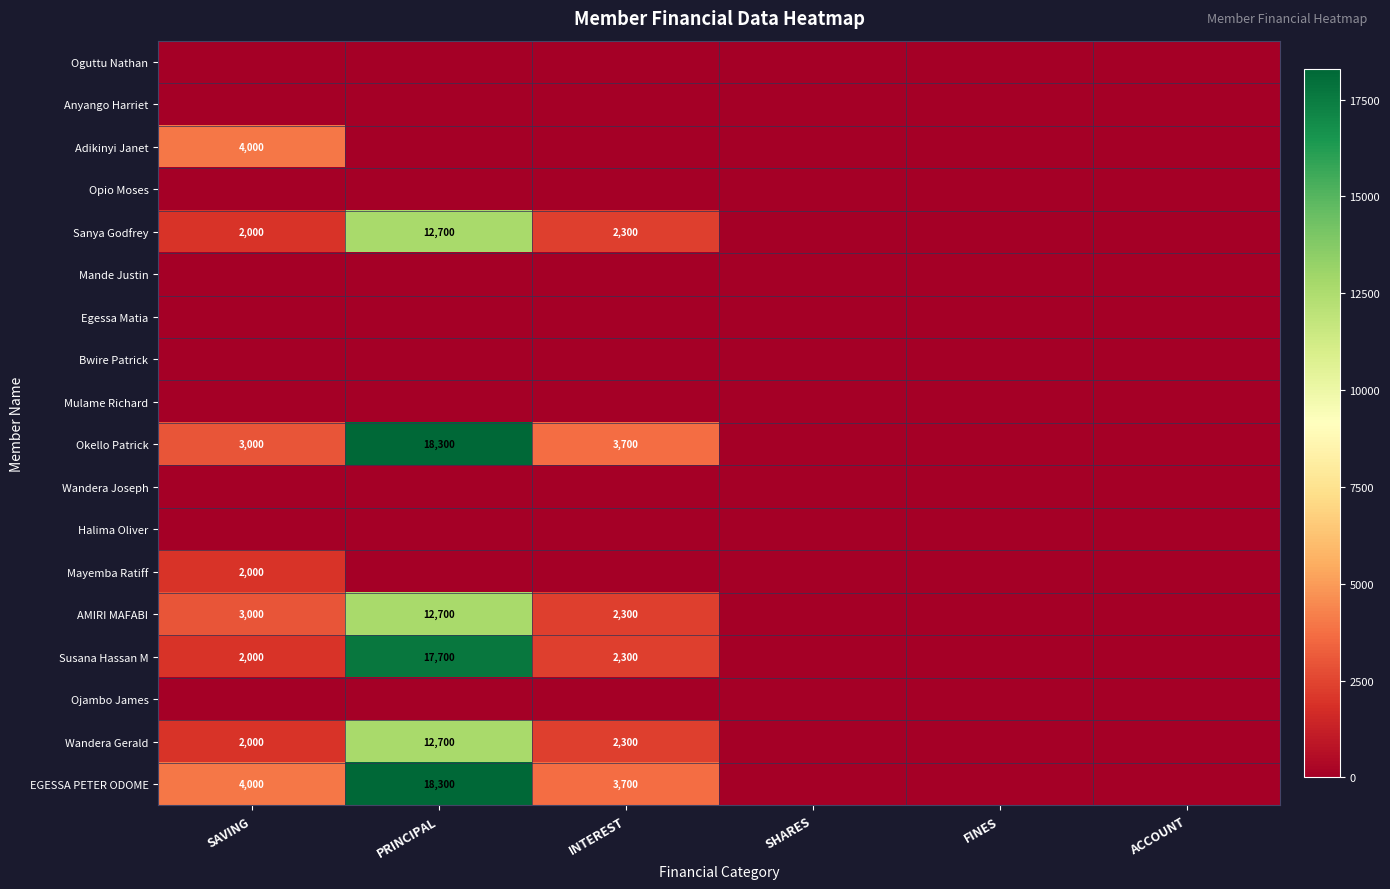

At which label is Susana Hassan M closest to 8850?

INTEREST